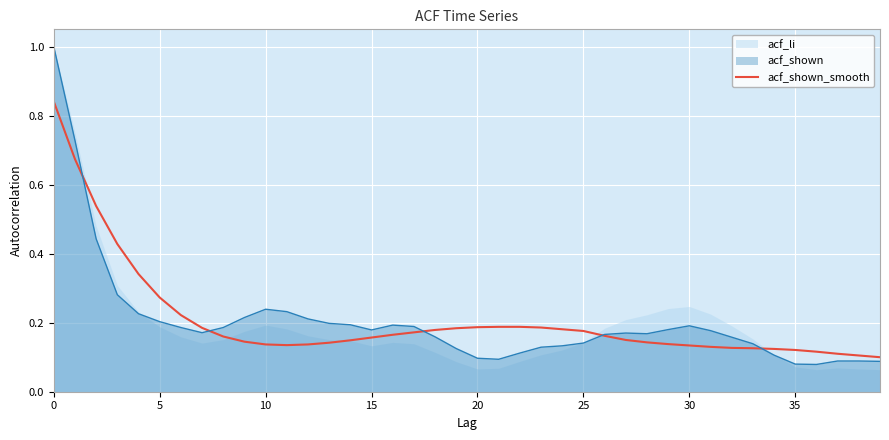

What is the smallest value displayed?

0.1